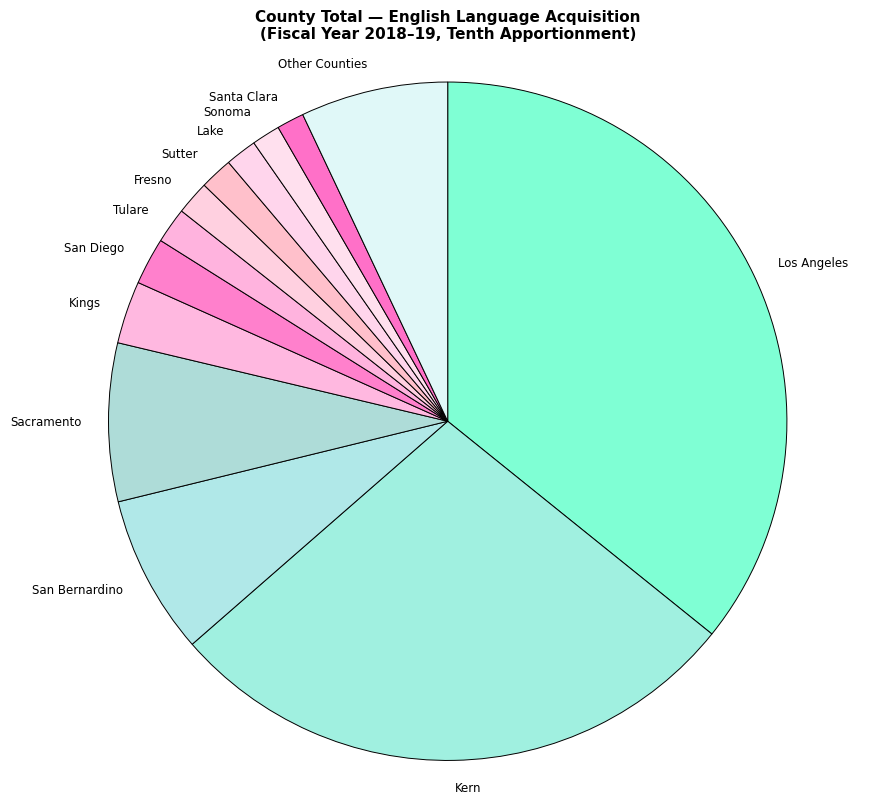

True or false: Sutter accounts for 2% of the total.

True